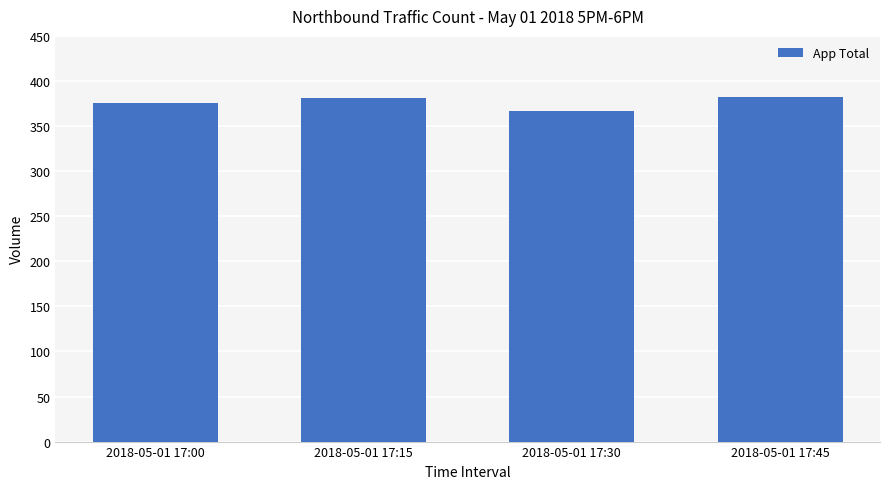

What is the minimum value shown in the chart?

367